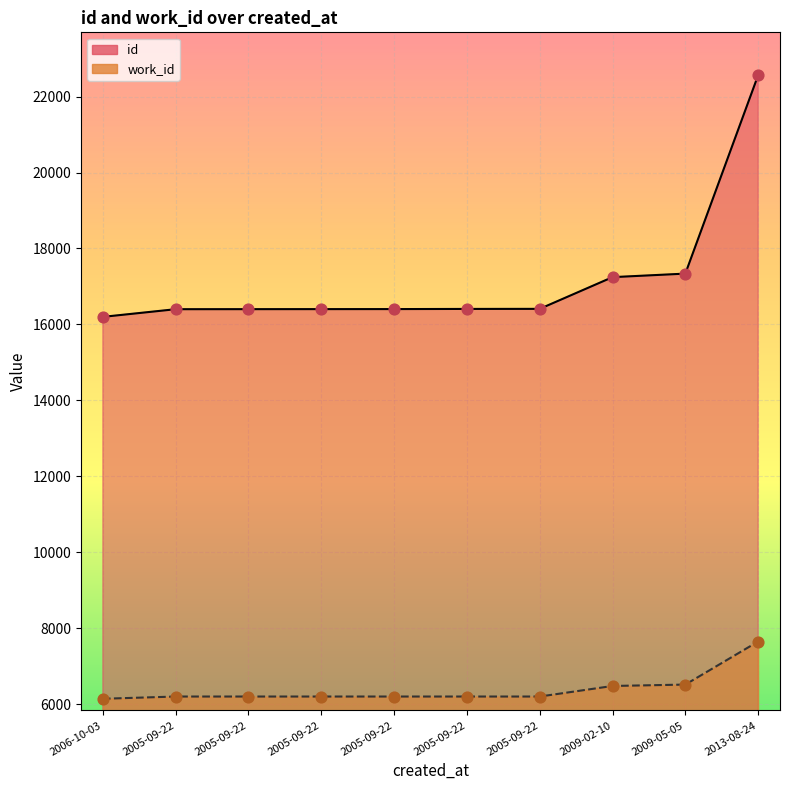

At which category is the sum across all series the highest?

2013-08-24